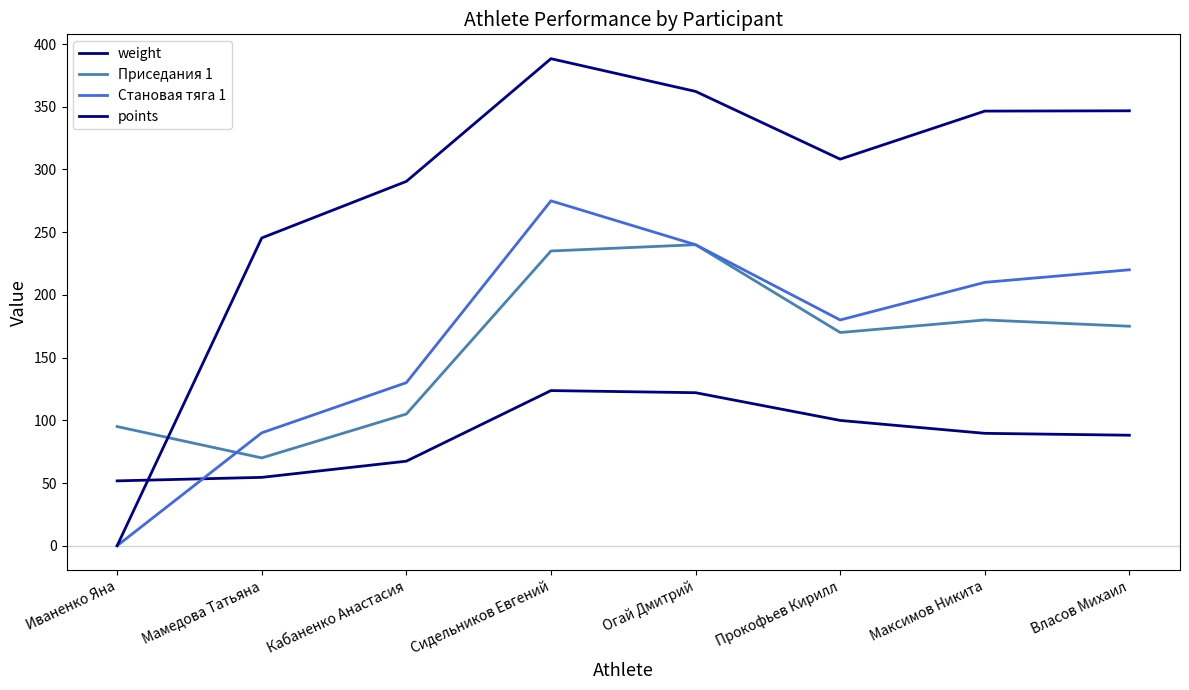

What is the value of the weight point at the 2nd from the left?

54.5